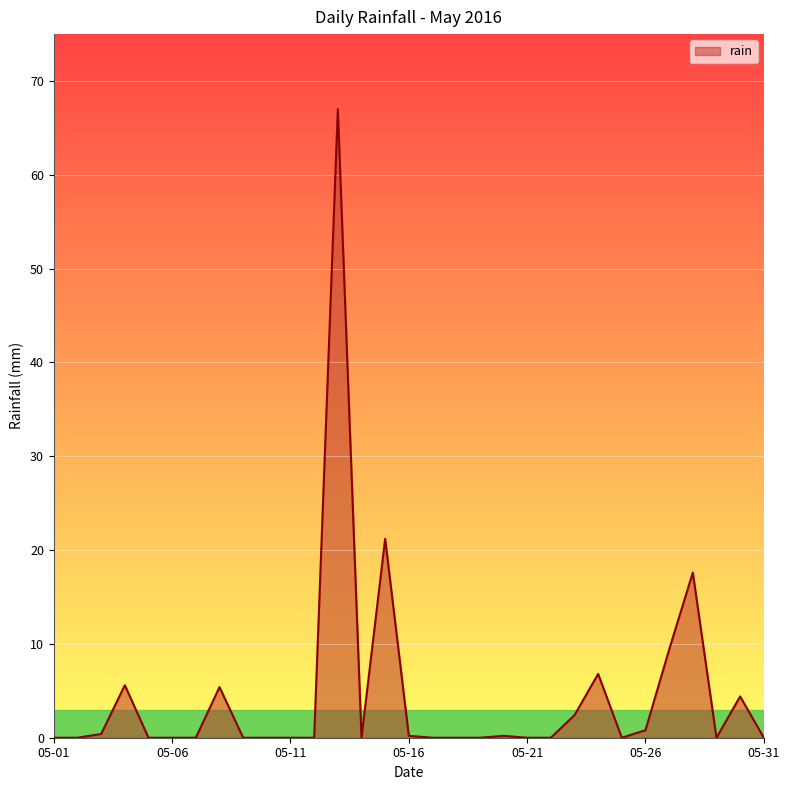

What is the difference between the maximum and minimum values?

67.0